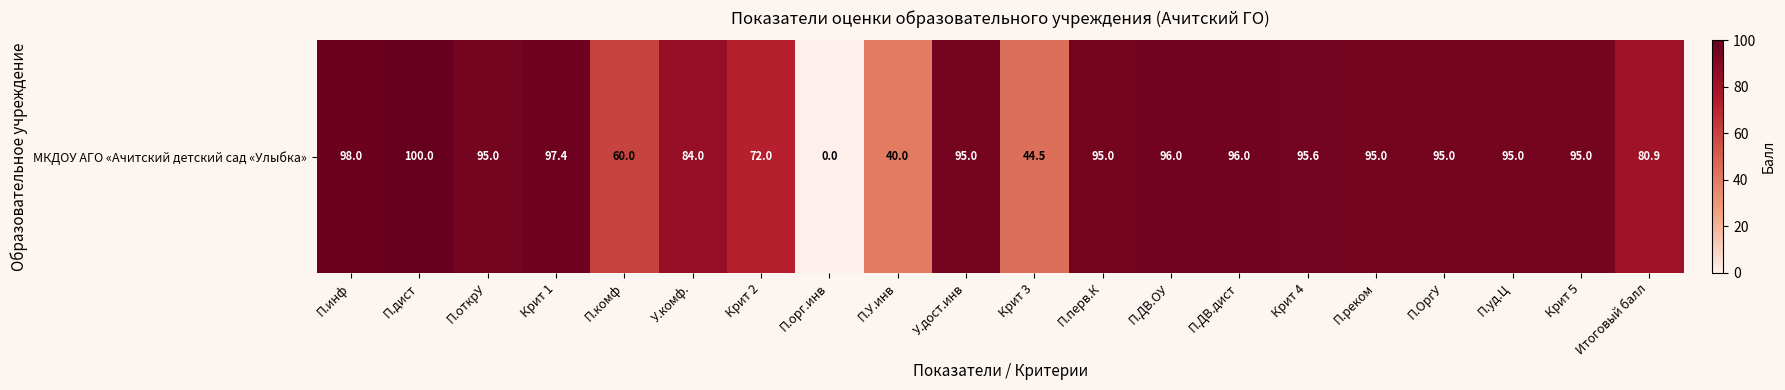

Count the number of values greater than 95.

6